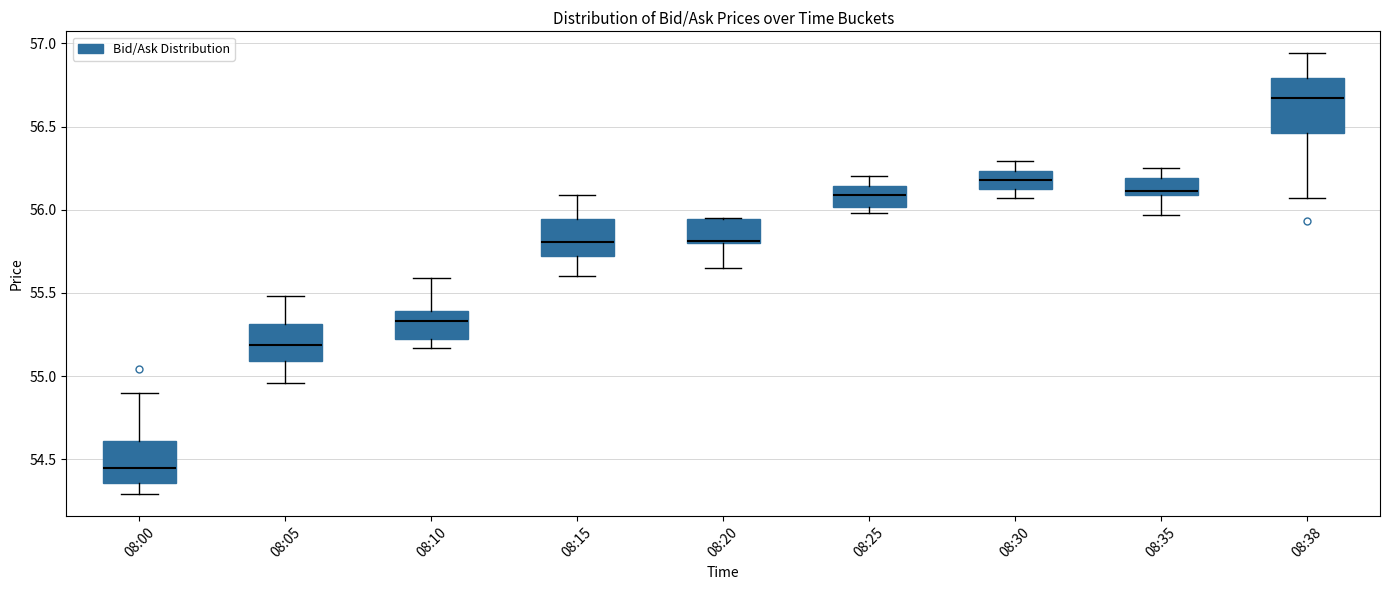

Which box is the tallest, from its lower edge to its upper edge?

08:38